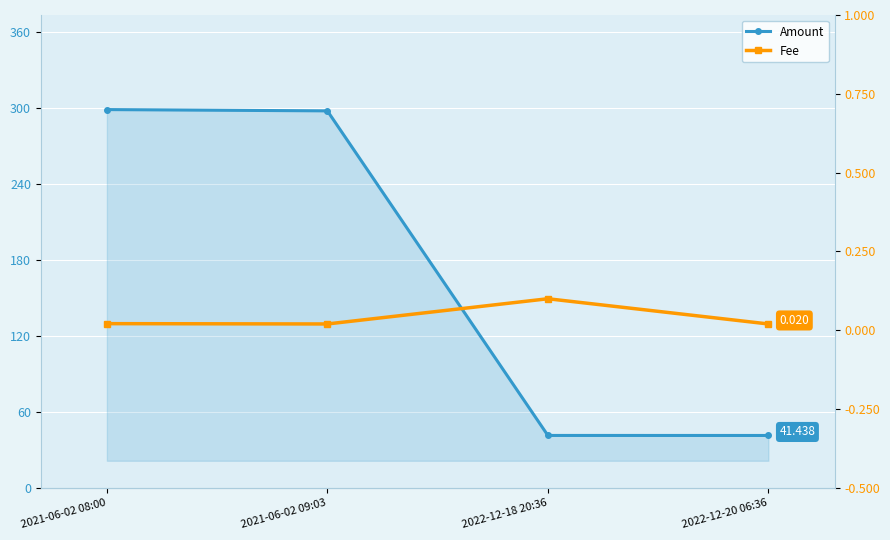

What are all the series names shown in the legend?

Amount, Fee